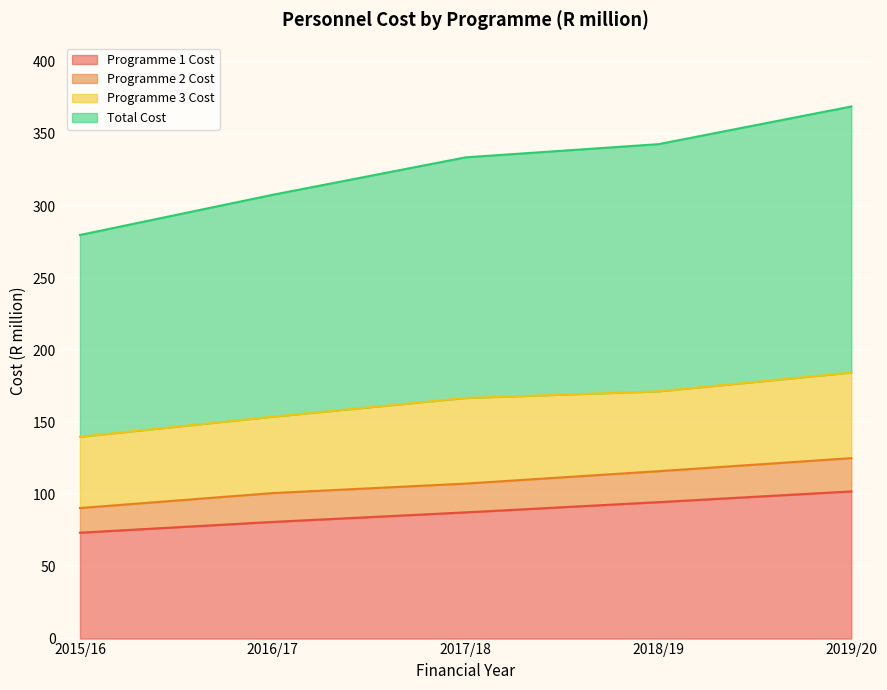

True or false: Total Cost and Programme 1 Cost intersect in this chart.

False